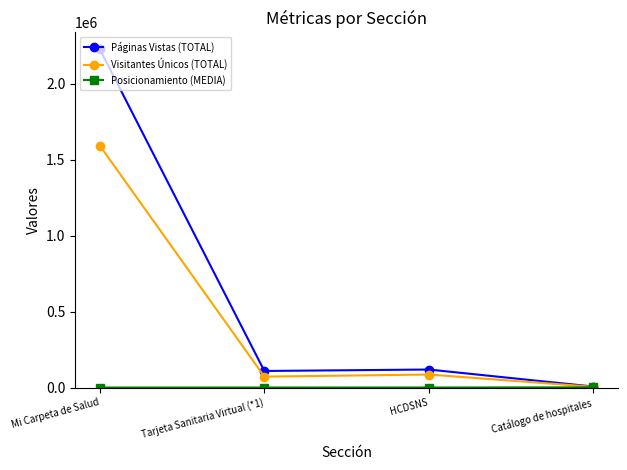

Where is the first local minimum for Visitantes Únicos (TOTAL)?

Tarjeta Sanitaria Virtual (*1)